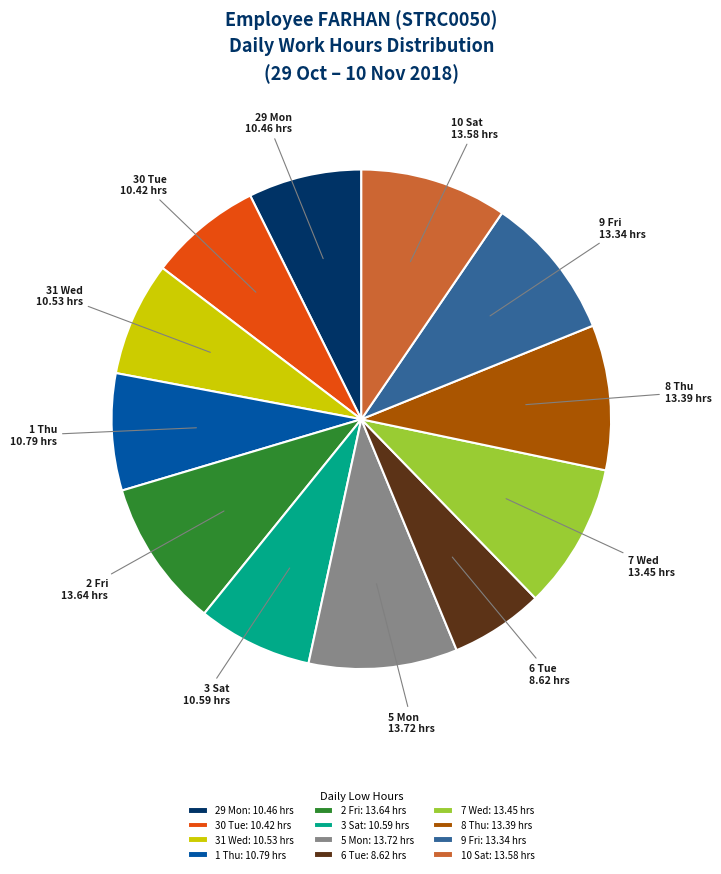

The 29 Mon slice represents 14% of the pie. True or false?

False